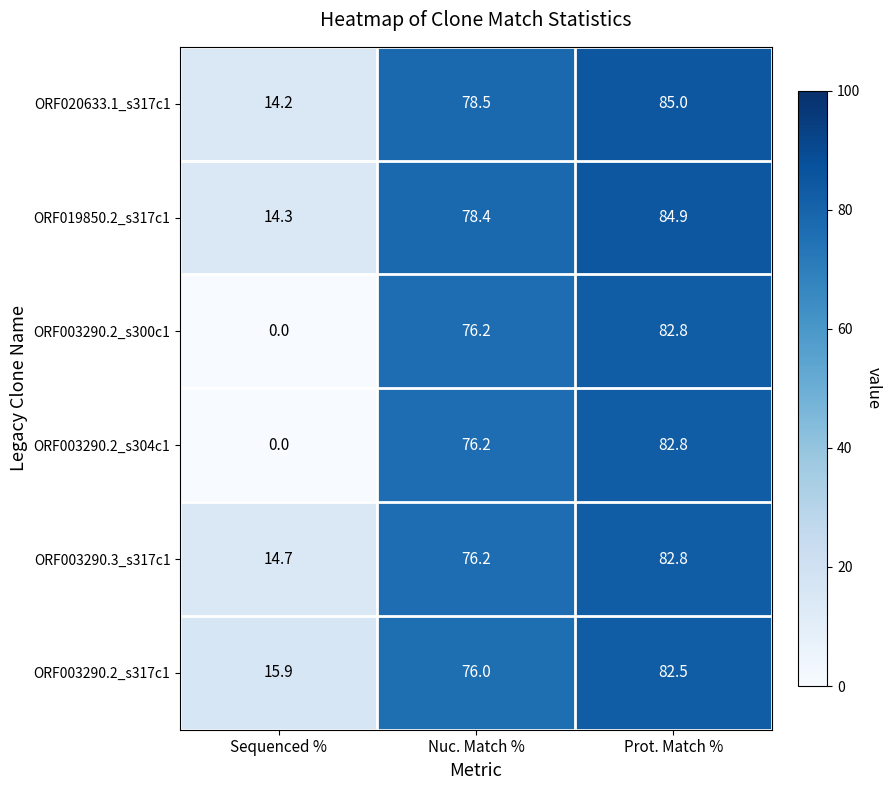

What is the difference between the highest and lowest values at Nuc. Match %?

2.5